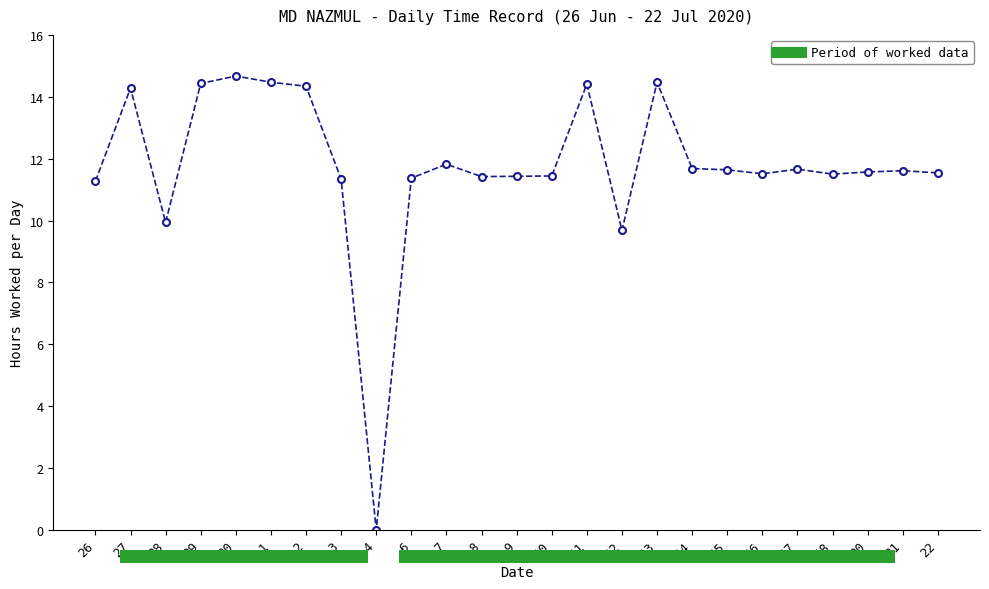

Does the chart contain stacked bars?

No